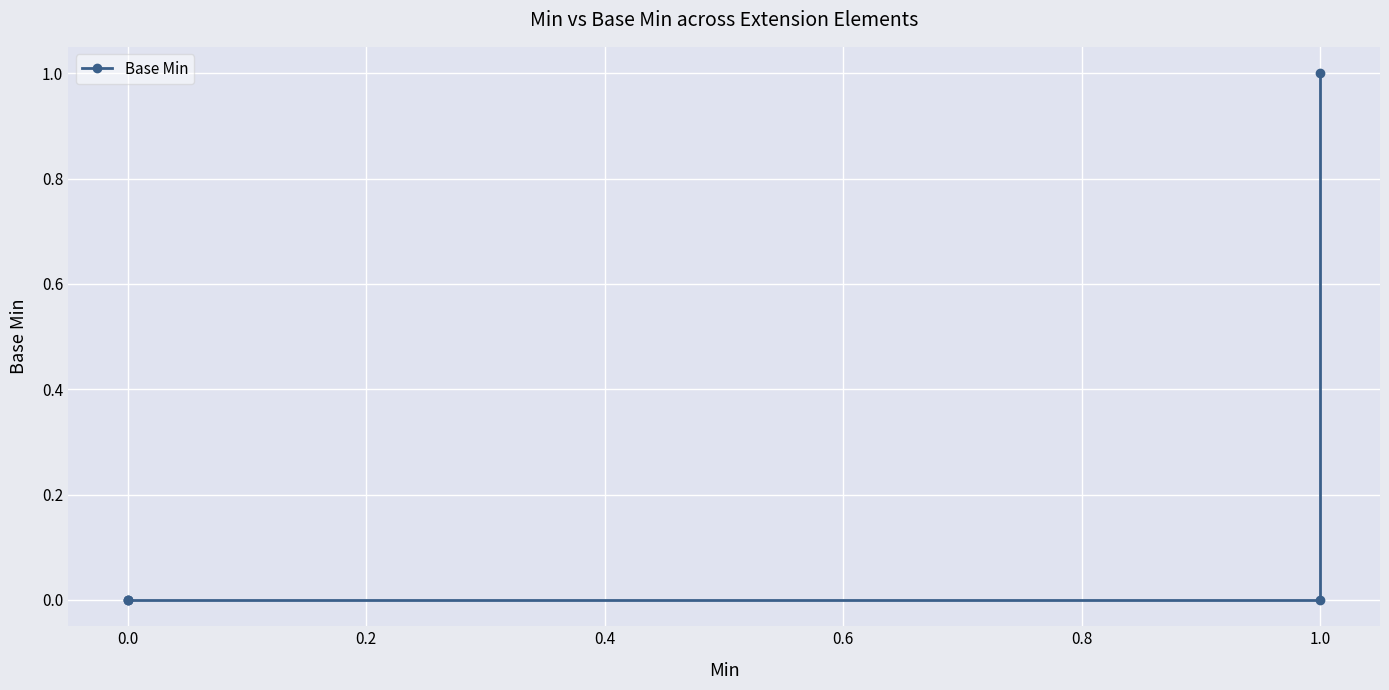

Reading left to right, list all the values displayed in this chart.

0	0	0	0	1